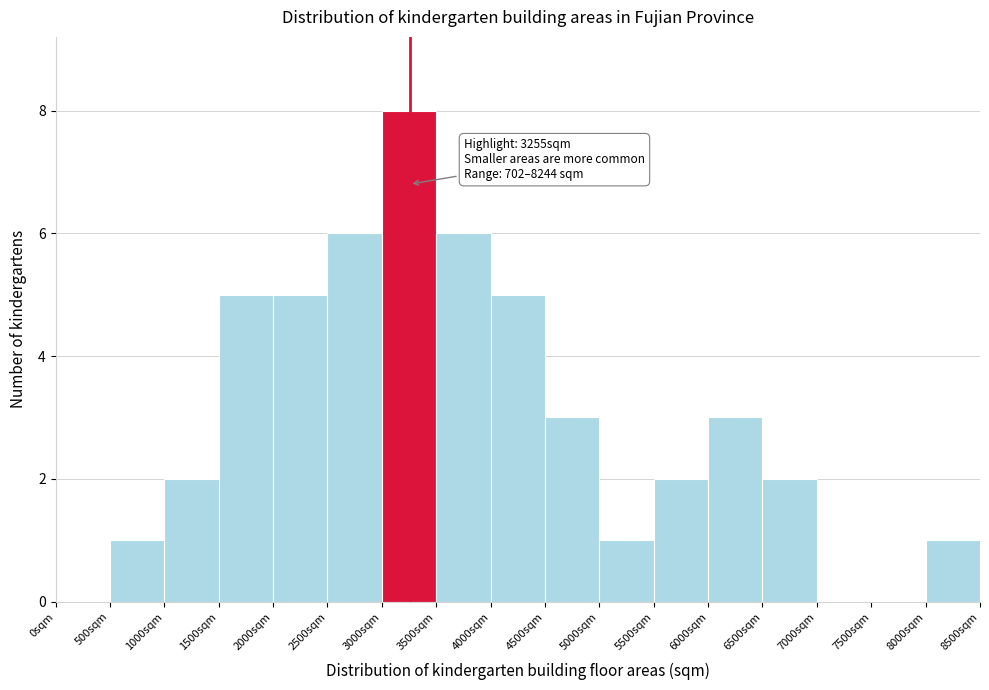

Over which range of the x-axis is the bar tallest?

3000 to 3500